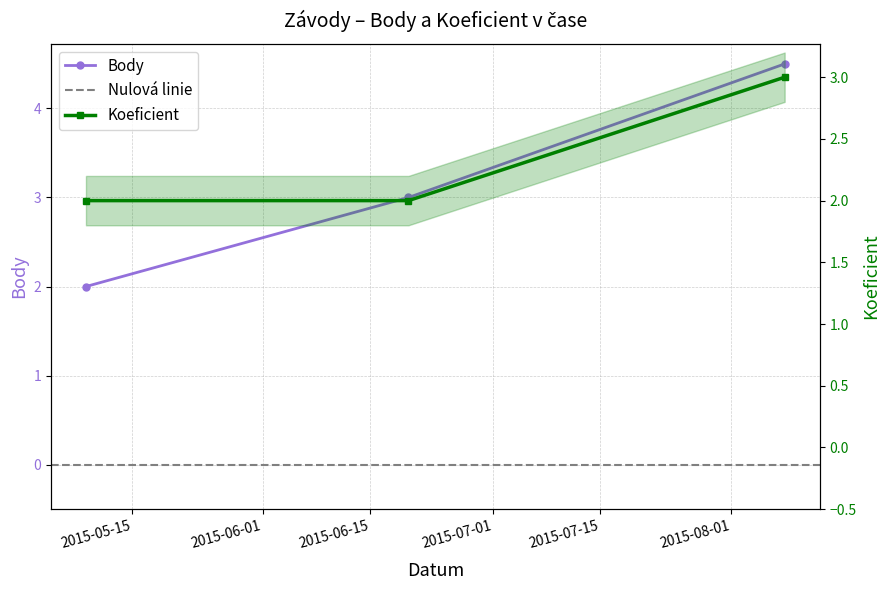

What is the highest value of the Koeficient series?

3.0